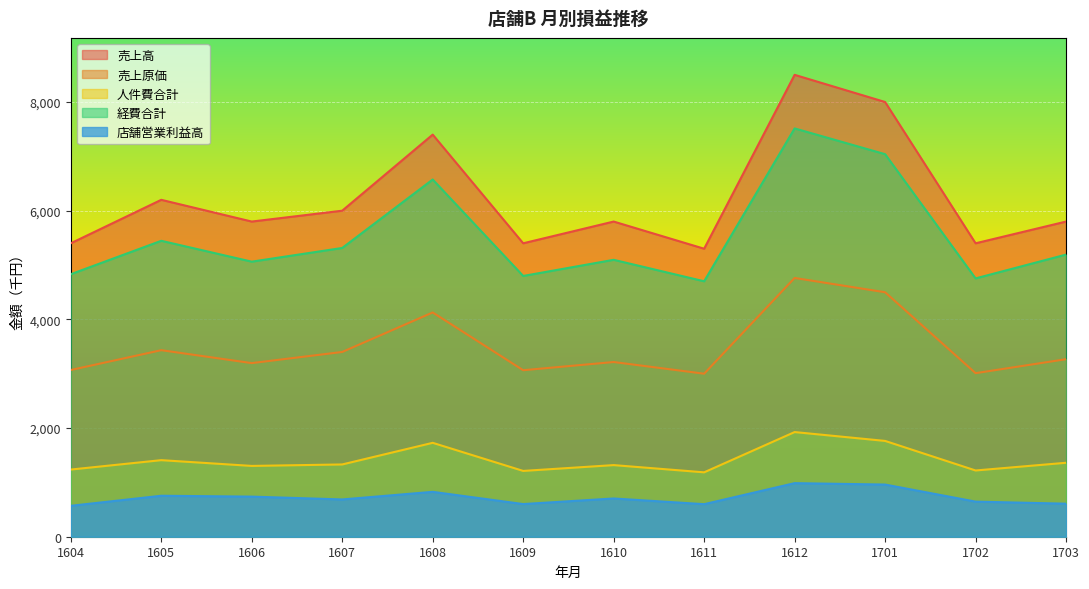

Rank the series at 1612 from highest to lowest value.

売上高, 経費合計, 売上原価, 人件費合計, 店舗営業利益高